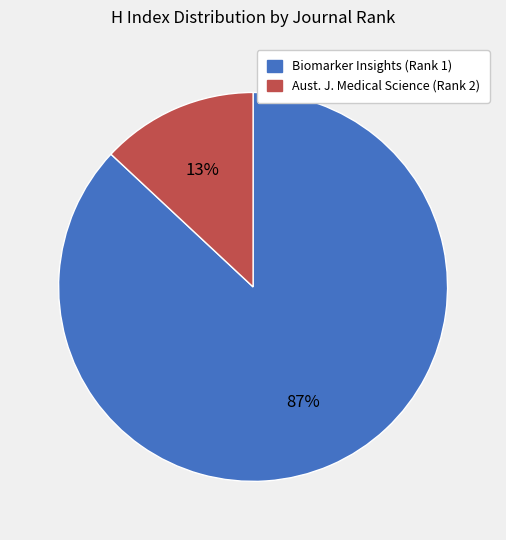

To the nearest percent, what is the average slice percentage?

50%